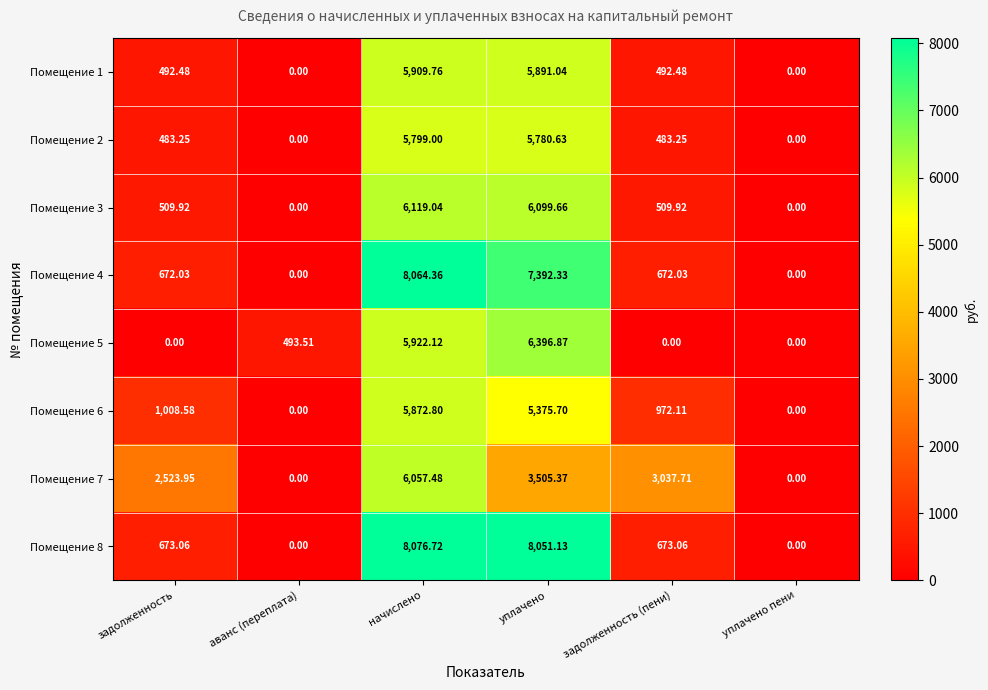

At which label does Помещение 6 first exceed 1008?

задолженность